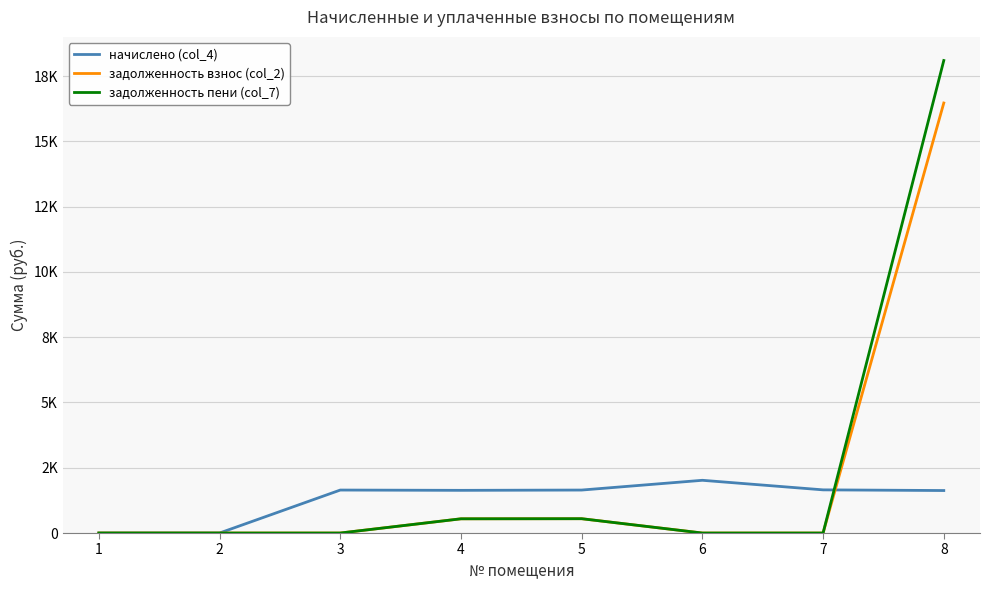

Does the chart have visible grid lines?

Yes